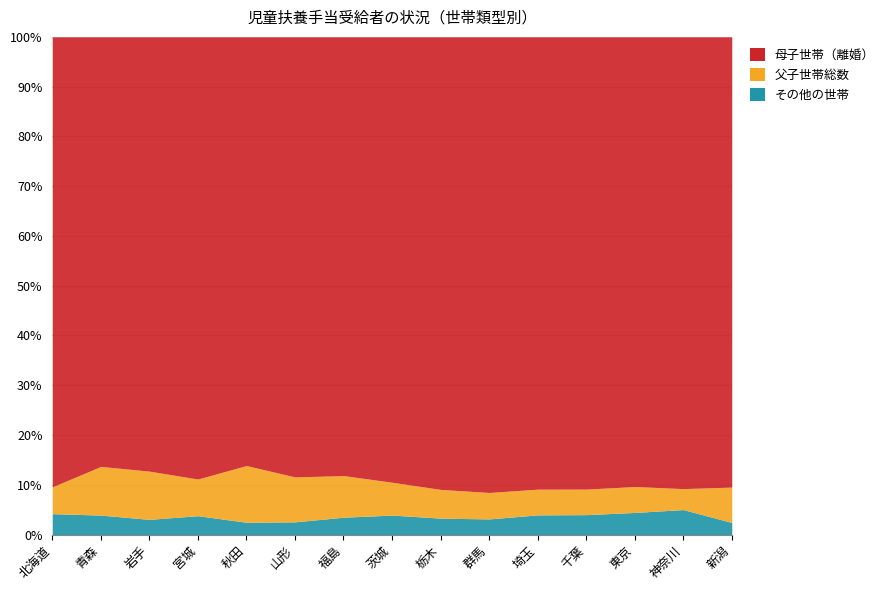

How many lines are shown in the chart?

3